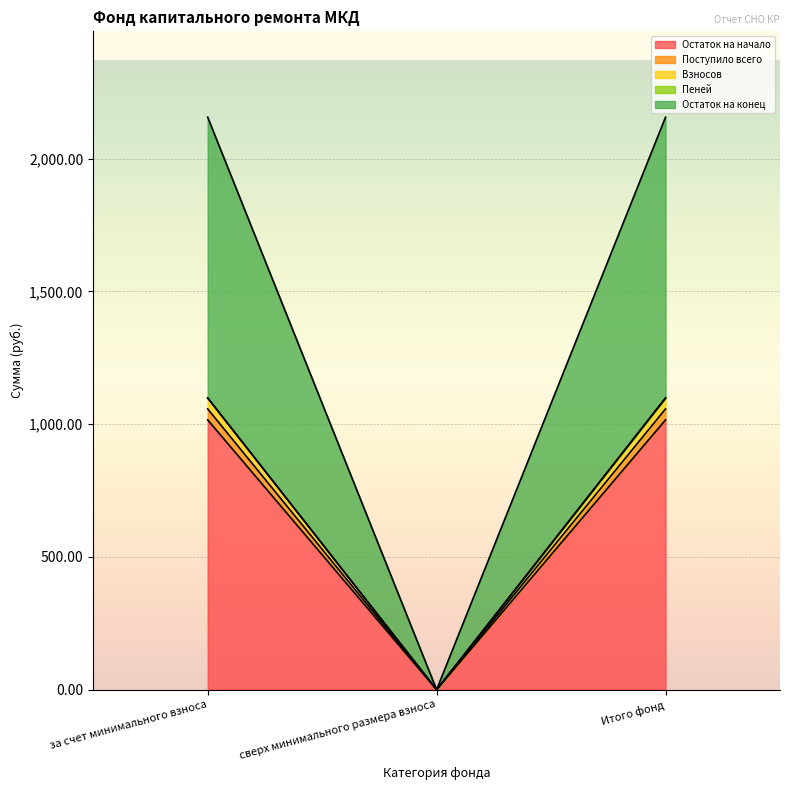

At which label does Пеней reach its minimum?

сверх минимального размера взноса